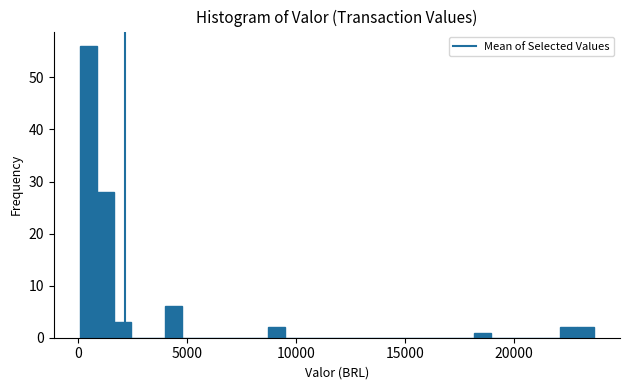

Around what value on the x-axis is the tallest bar? Give the approximate position of its centre, as read against the axis.

500